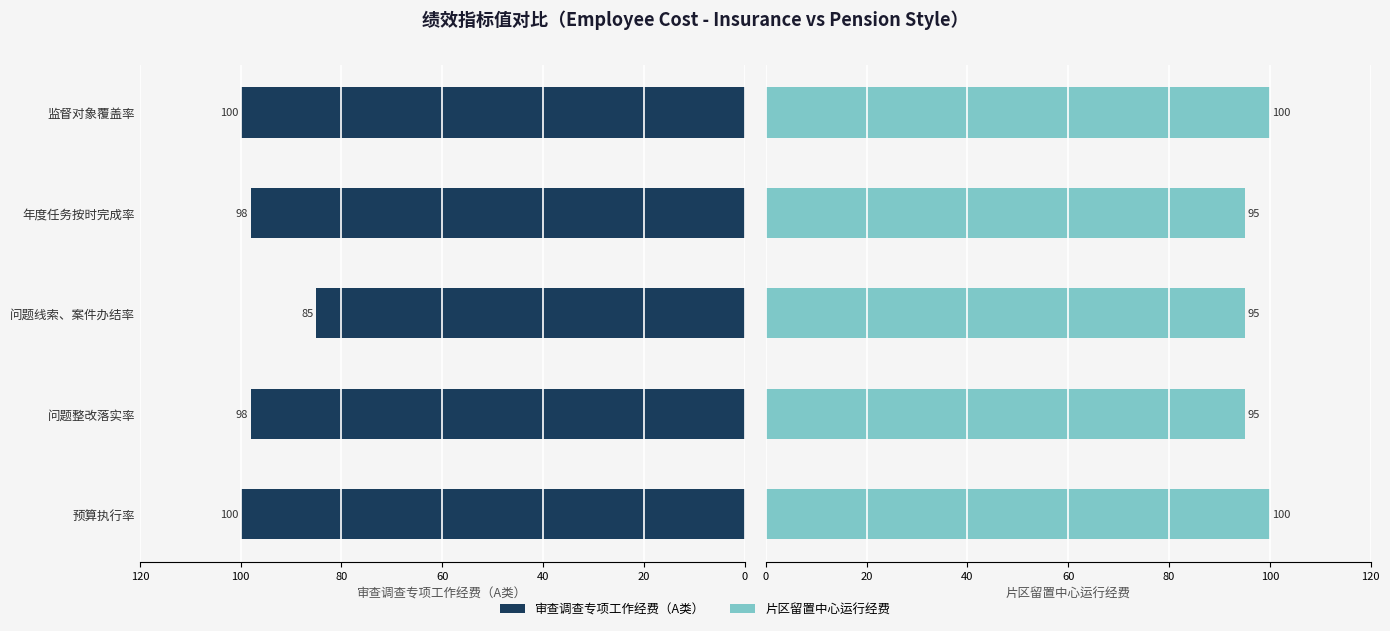

What are all the series names shown in the legend?

审查调查专项工作经费（A类）, 片区留置中心运行经费